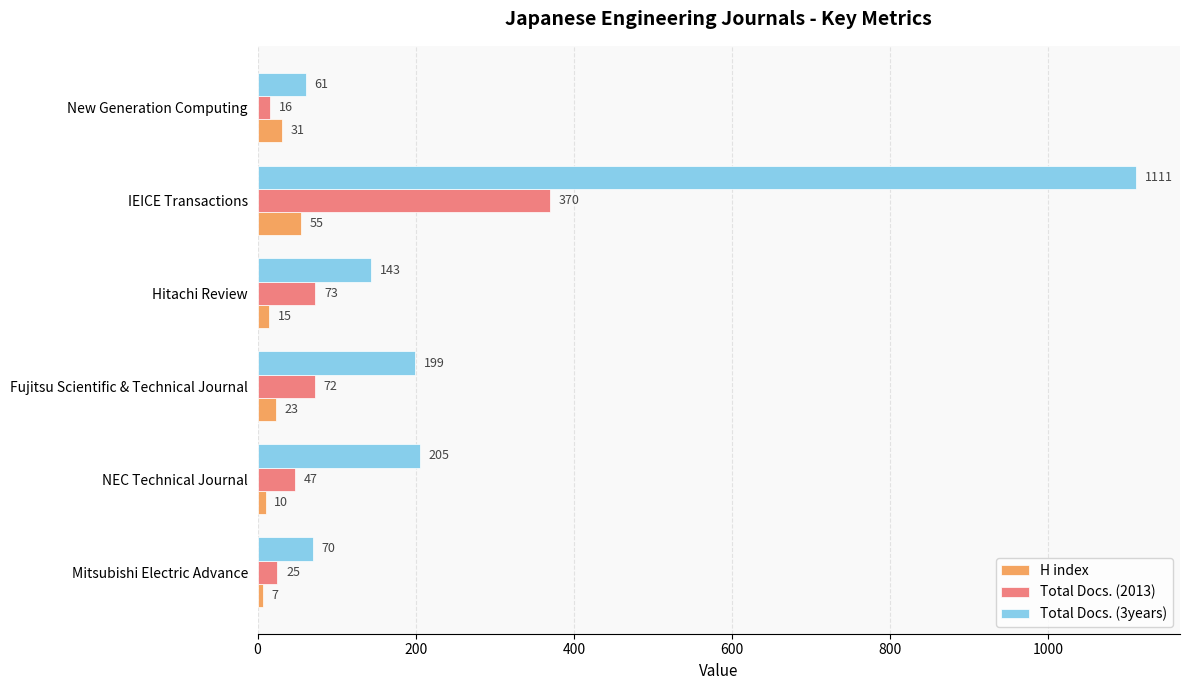

At which category is the sum across all series the highest?

IEICE Transactions